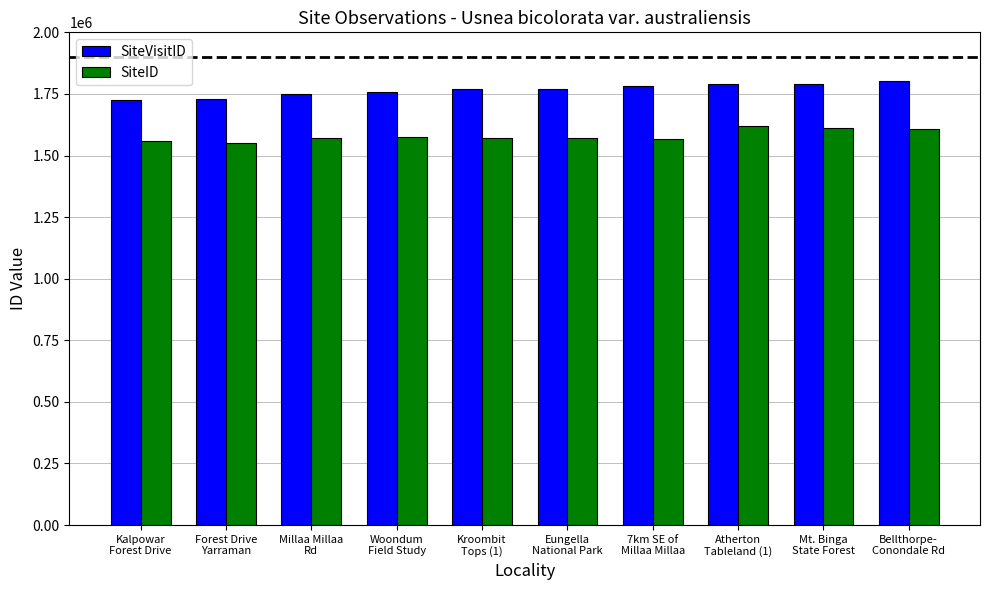

List the series in order of their peak value, highest first.

SiteVisitID, SiteID